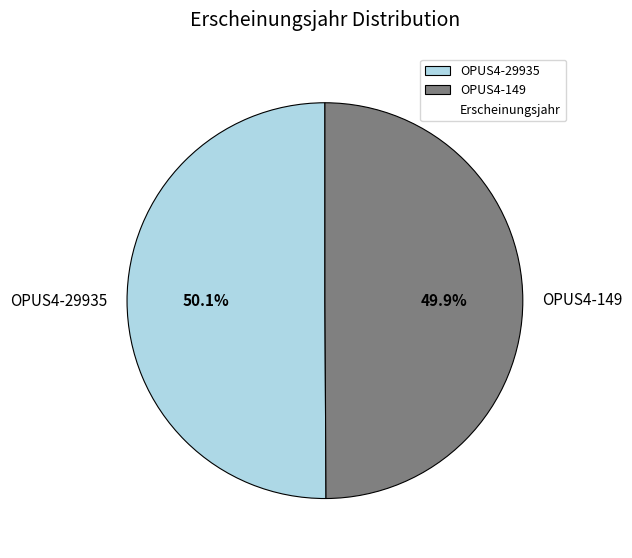

Count the number of slices in the pie.

2